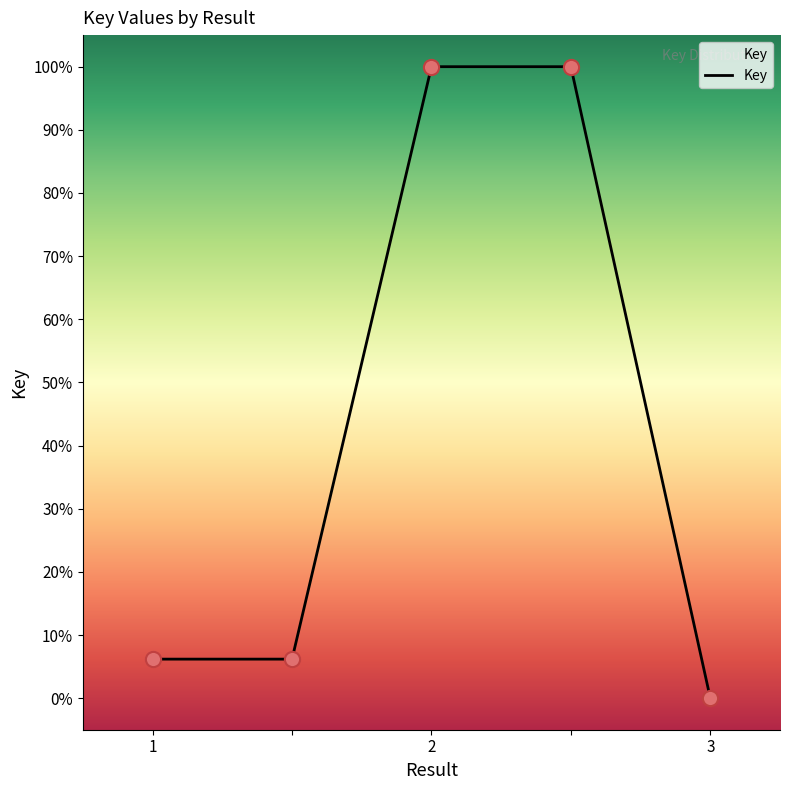

True or false: the data has more than 2 interior local peaks.

False